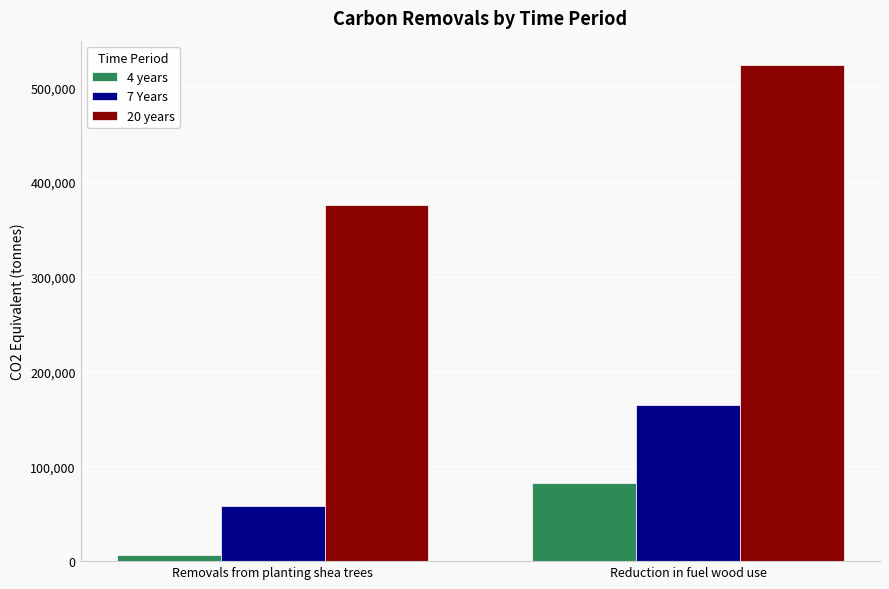

What is the value of the 20 years bar at the 1st from the left?

375503.3